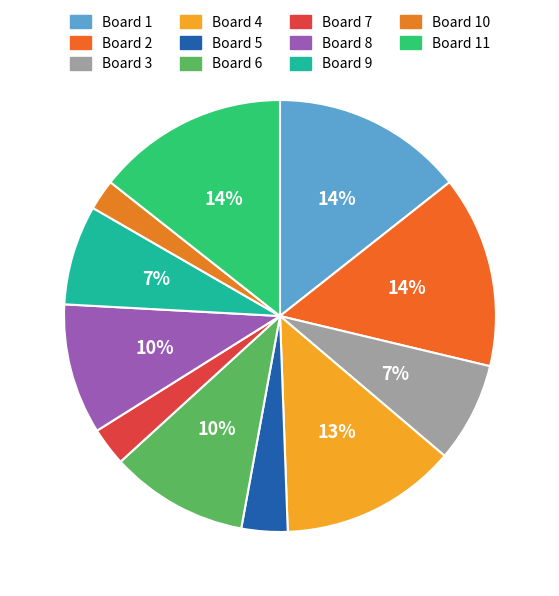

Which slice is the smallest?

Board 10